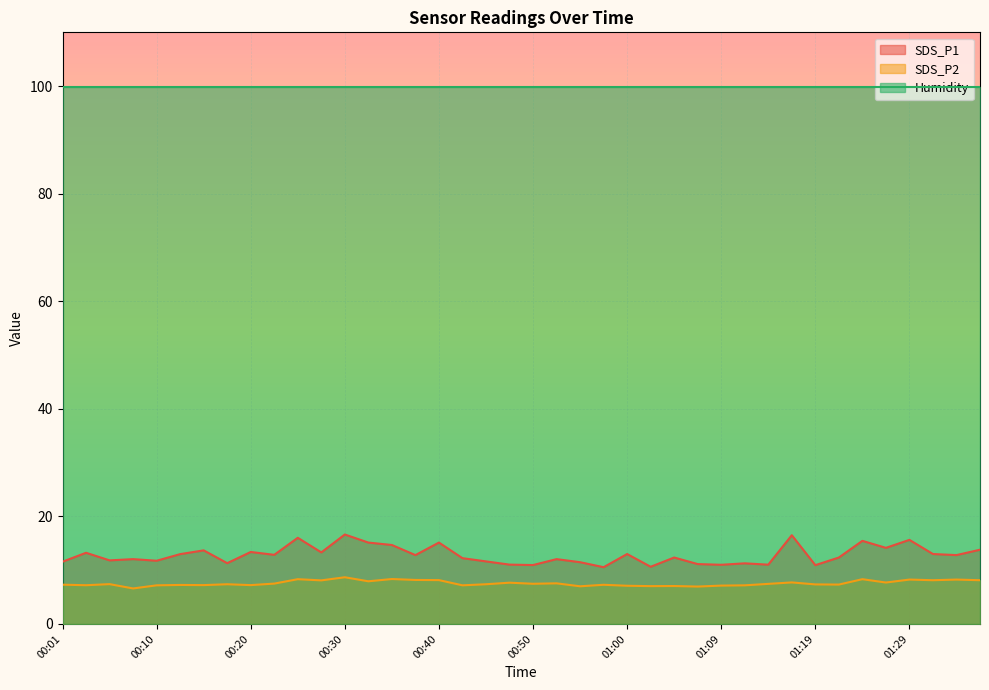

Which label corresponds to the largest value in the chart?

00:30